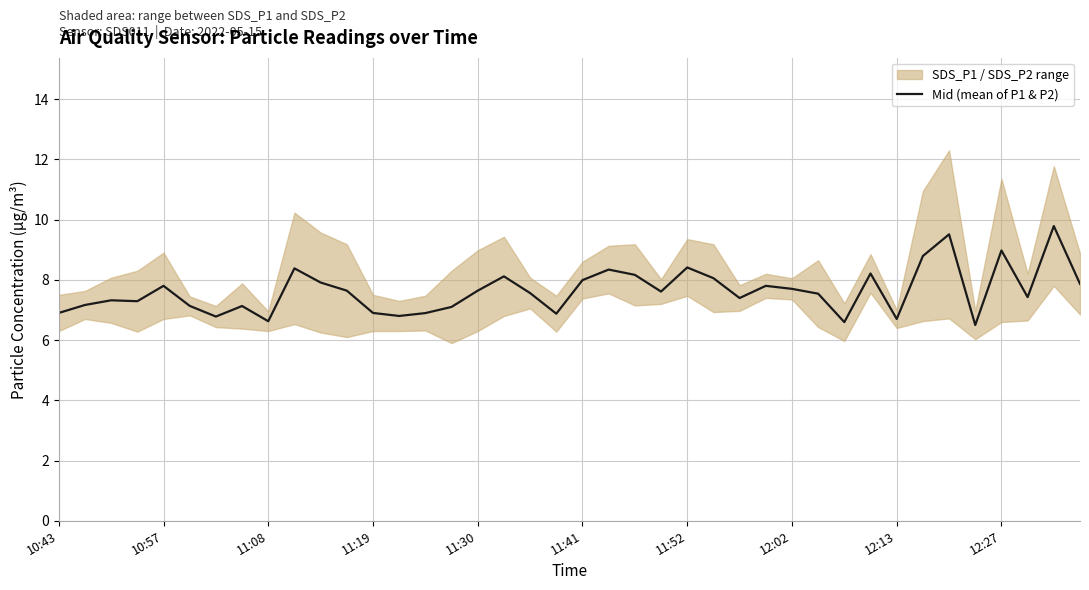

What is the minimum value for Mid (mean of P1 & P2)?

6.5